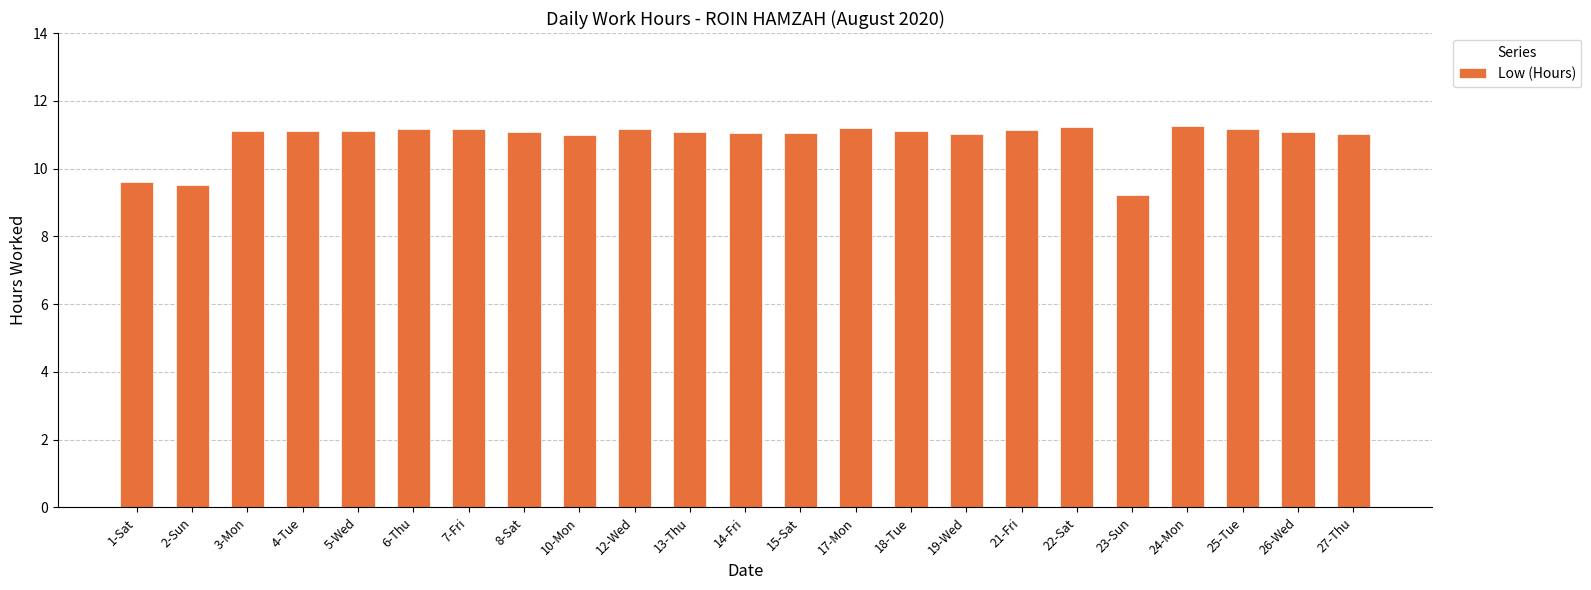

What is the change in value from 21-Fri to 23-Sun?

-1.9